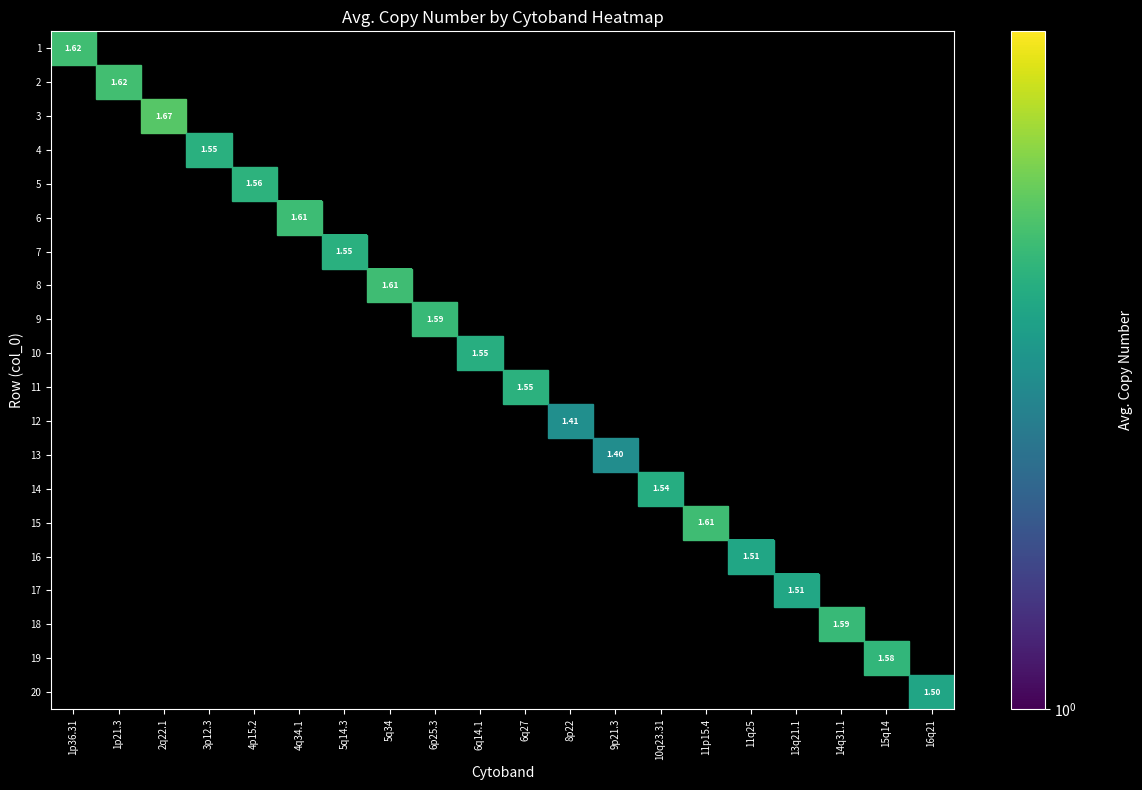

Count the number of categories in the chart.

20